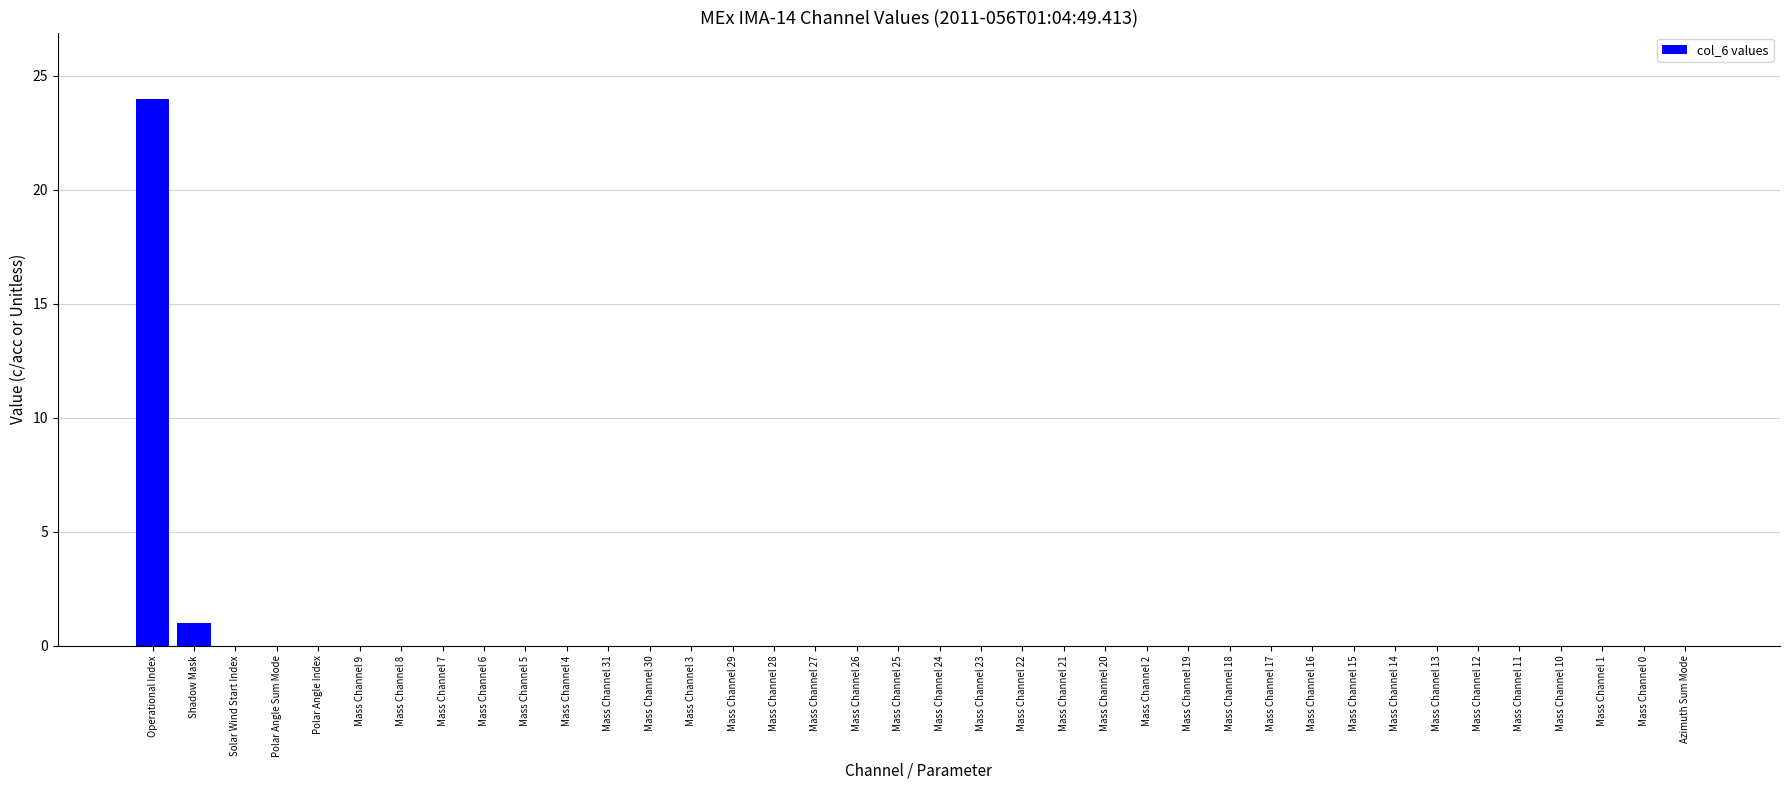

True or false: the data shows 15 at Solar Wind Start Index.

False